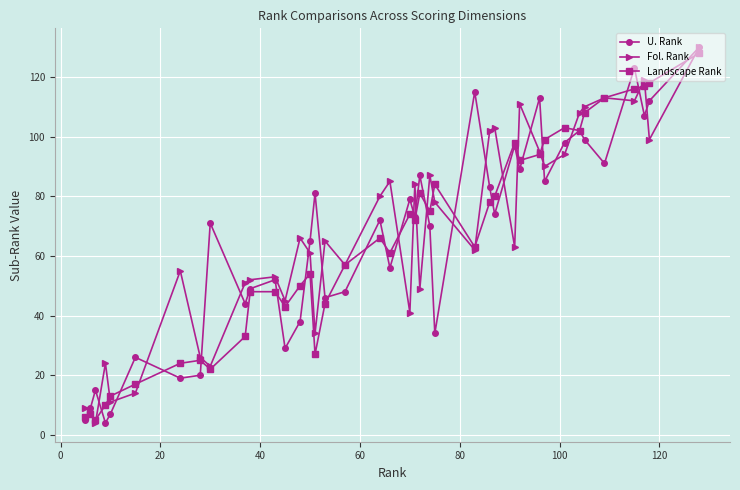

In U. Rank, how many points are higher than both neighbors (excluding endpoints)?

13